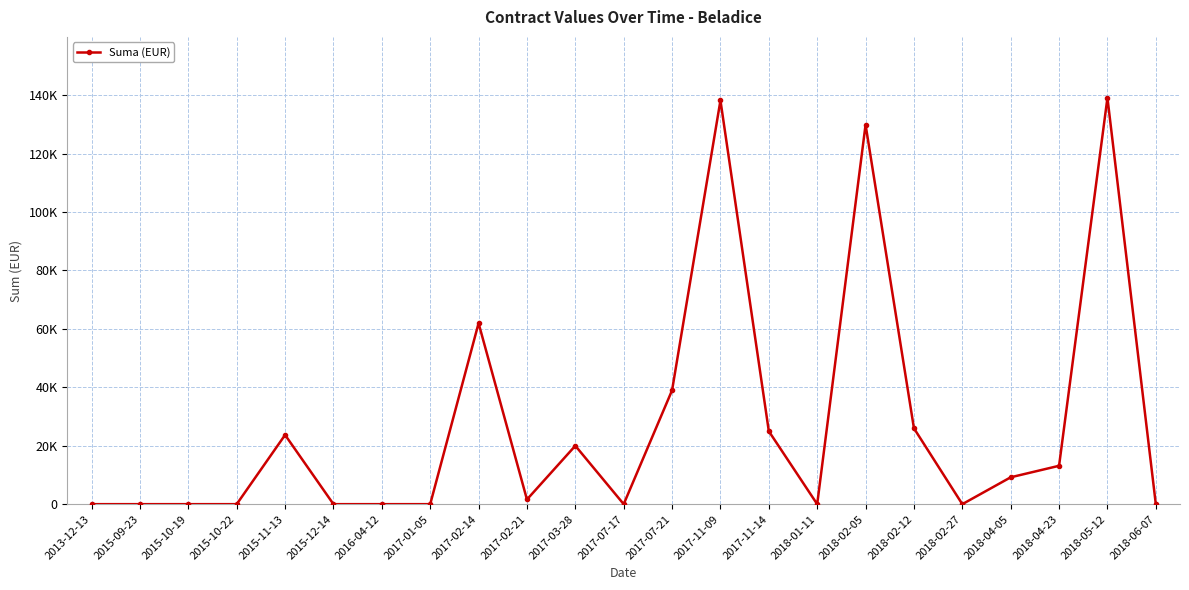

Rank the categories by value from highest to lowest.

2018-05-12, 2017-11-09, 2018-02-05, 2017-02-14, 2017-07-21, 2018-02-12, 2017-11-14, 2015-11-13, 2017-03-28, 2018-04-23, 2018-04-05, 2017-02-21, 2017-07-17, 2018-06-07, 2013-12-13, 2015-09-23, 2015-10-19, 2015-10-22, 2015-12-14, 2016-04-12, 2017-01-05, 2018-01-11, 2018-02-27